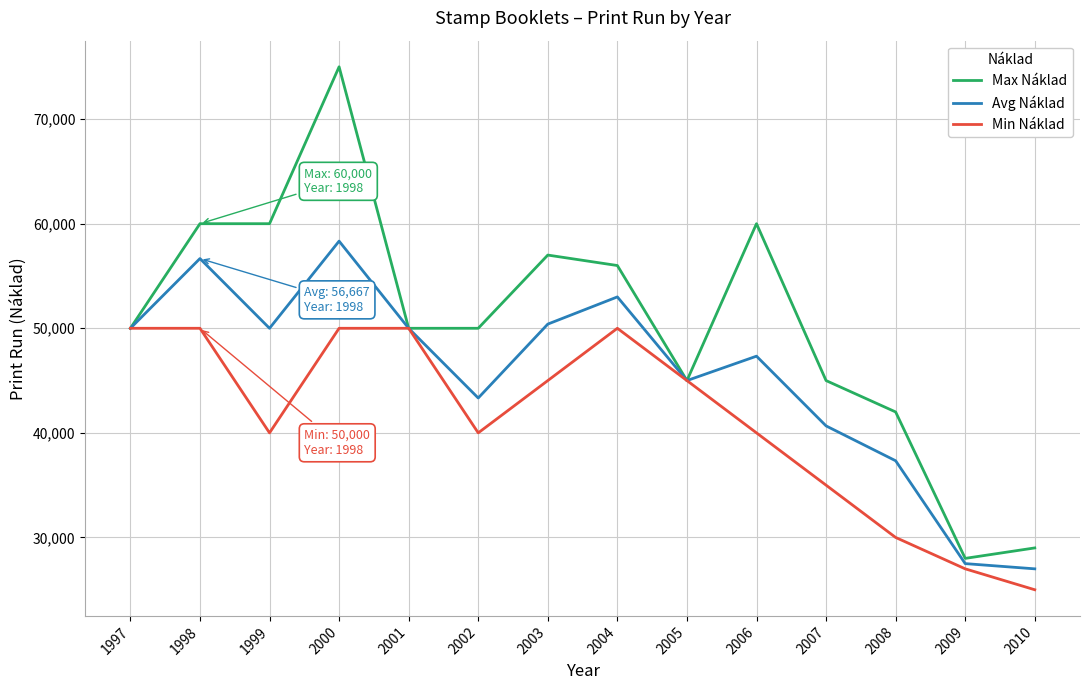

True or false: Min Náklad has a value of 45000.0 at 2005.

True